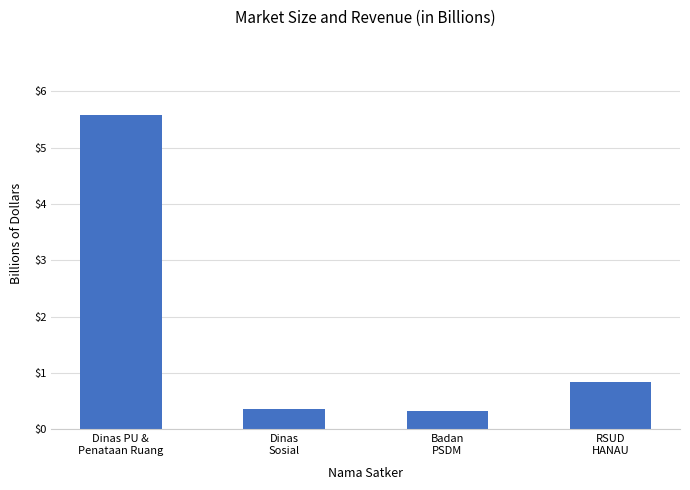

Is it true that the value at Dinas PU &
Penataan Ruang is 7.7?

False